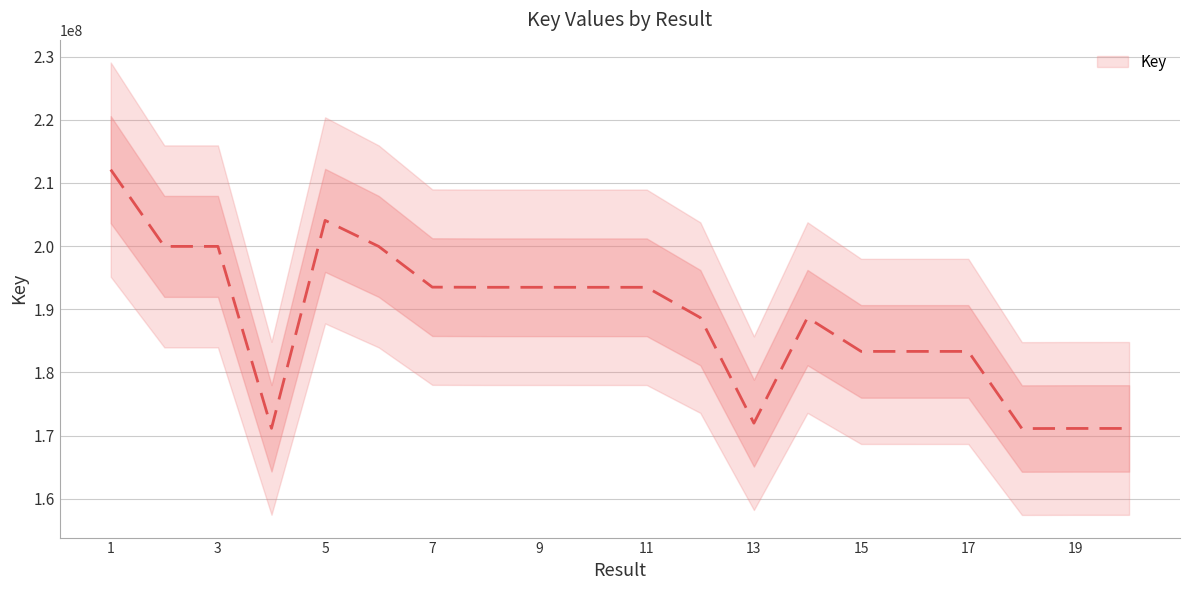

Reading left to right, transcribe all the data shown in this chart.

1=212116802	2=199957032	3=199956882	4=171140921	5=204077520	6=199954373	7=193502128	8=193478830	9=193478460	10=193477601	11=193478152	12=188673449	13=171953571	14=188677975	15=183323403	16=183323057	17=183322851	18=171102277	19=171119935	20=171120698